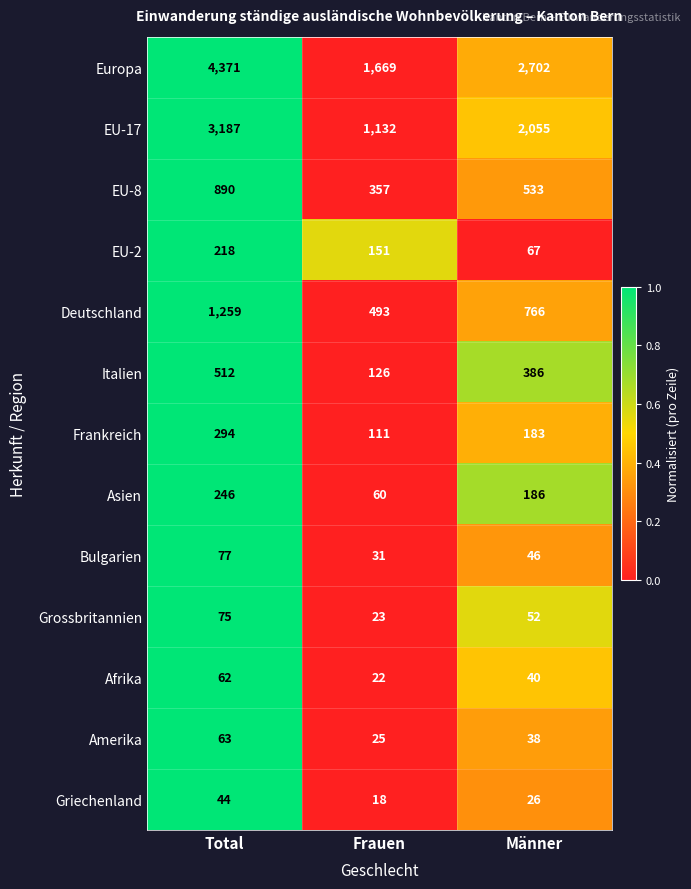

Between Frauen and Männer, which series saw the biggest shift?

Europa